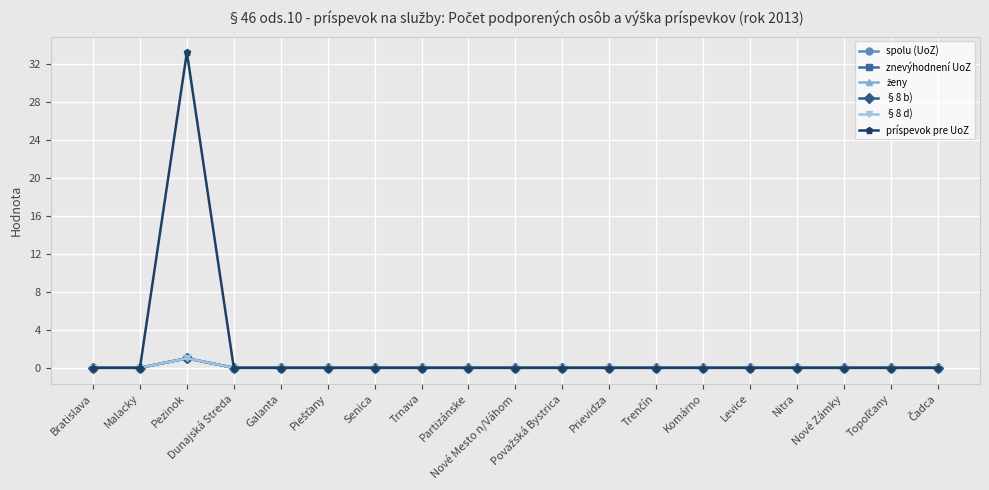

What is the sum of all §8 d) values?

1.0